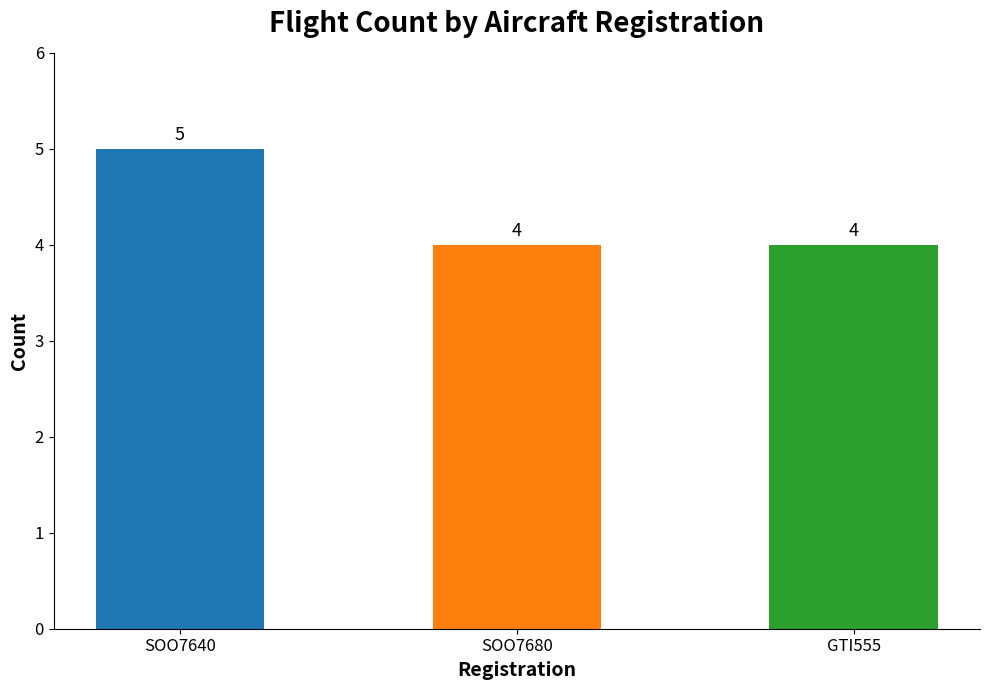

What is the difference between the maximum and minimum values?

1